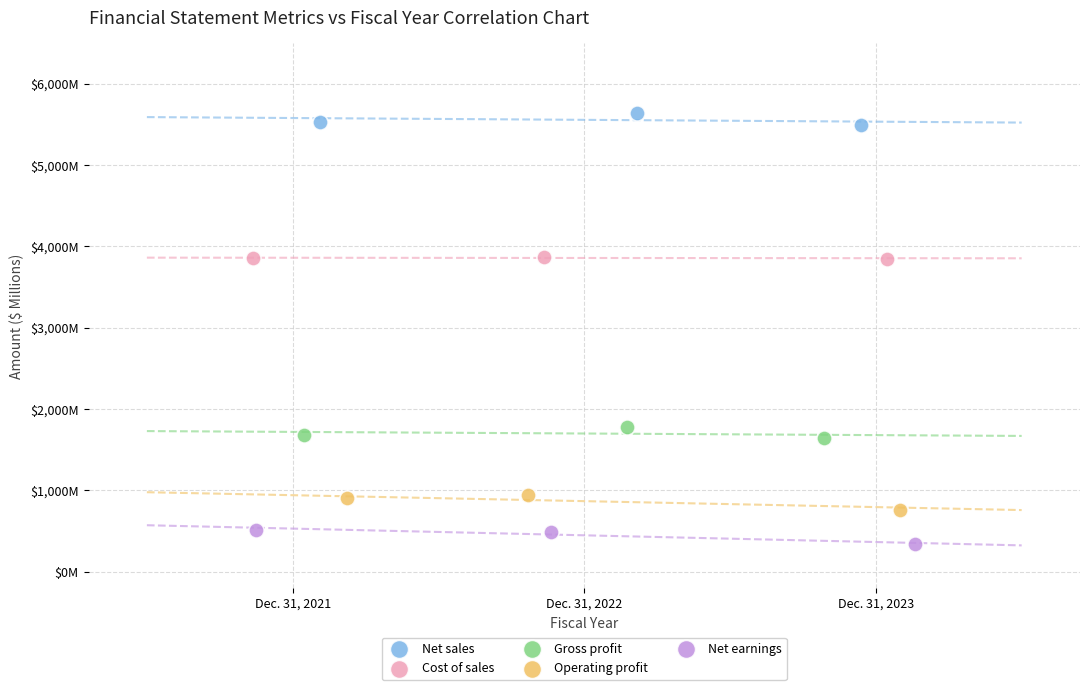

What are all the series names shown in the legend?

Net sales, Cost of sales, Gross profit, Operating profit, Net earnings